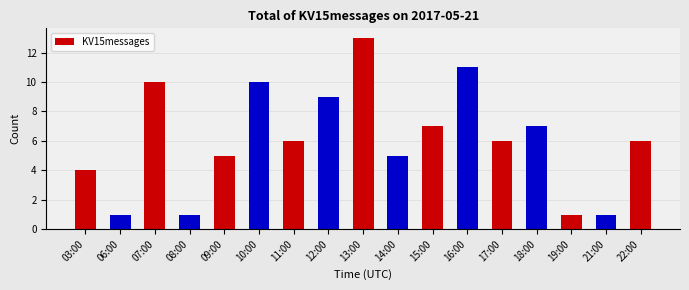

What position from the right is 09:00?

13